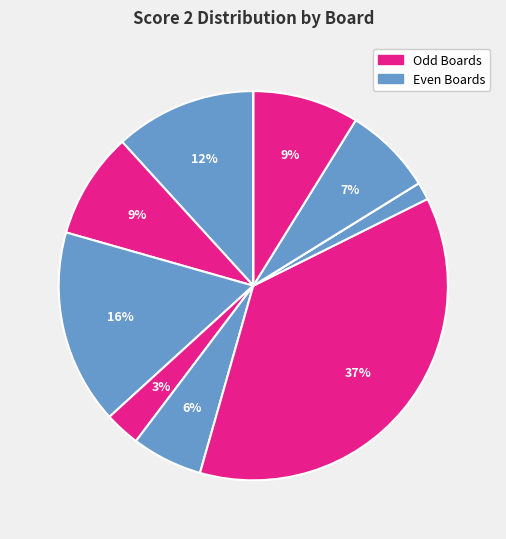

How many segments does this pie chart have?

12